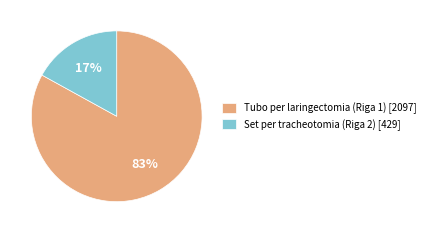

To the nearest percent, what is the average slice percentage?

50%